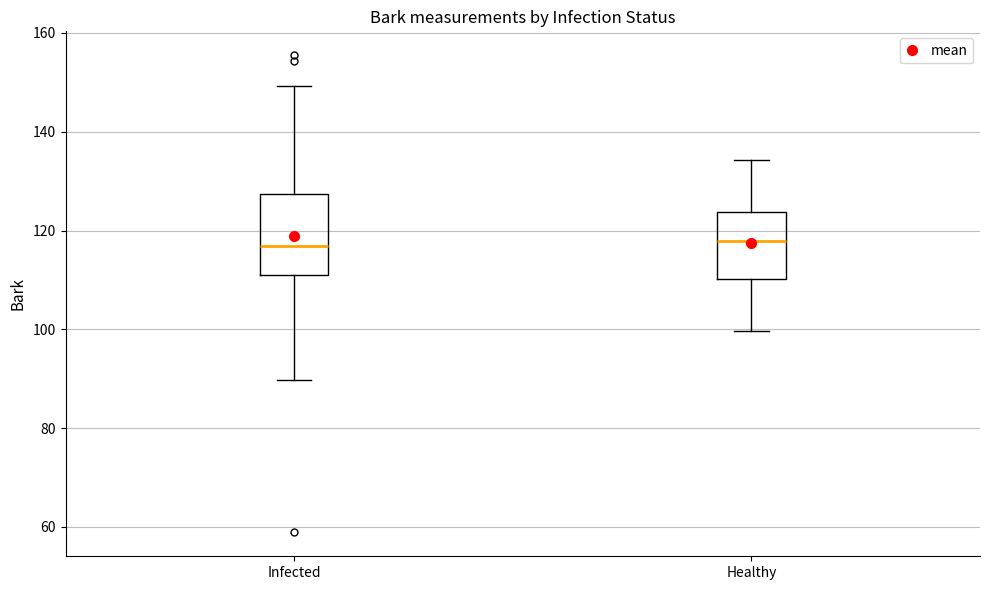

Comparing the boxes themselves (not the whiskers), which one is the tallest?

Infected